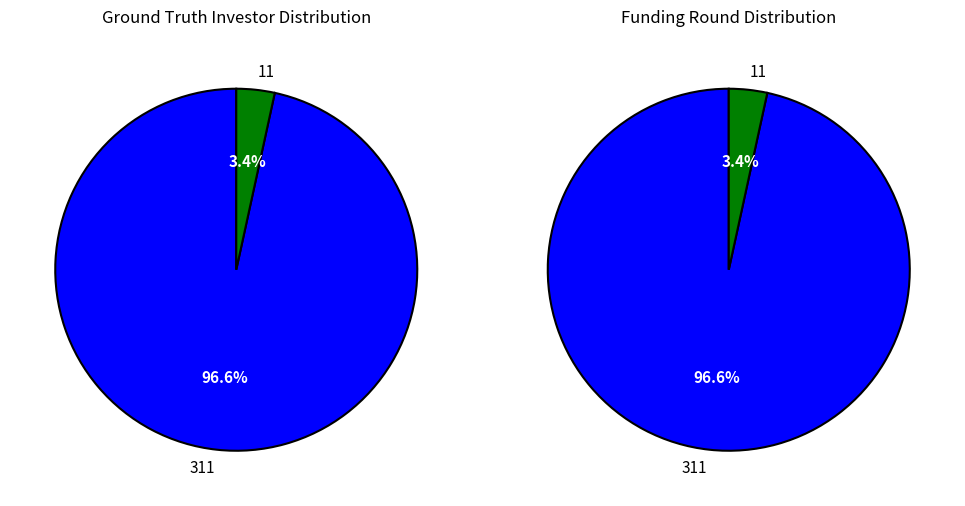

How many slices are in this pie chart?

2